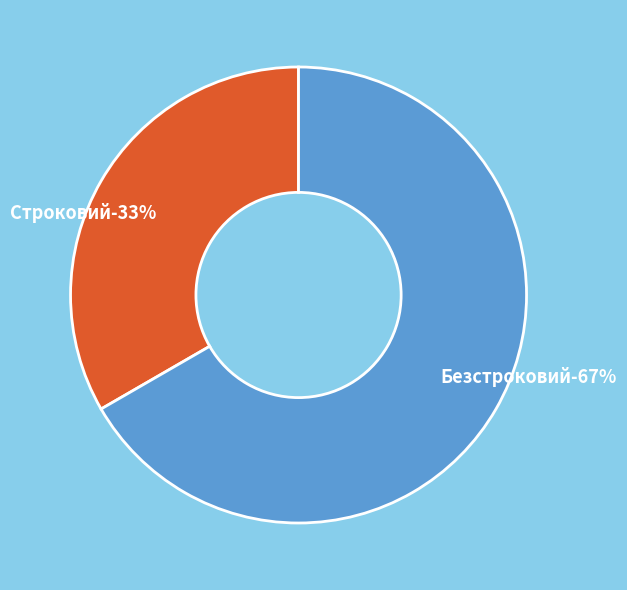

Does Безстроковий account for over 50% of the chart?

Yes